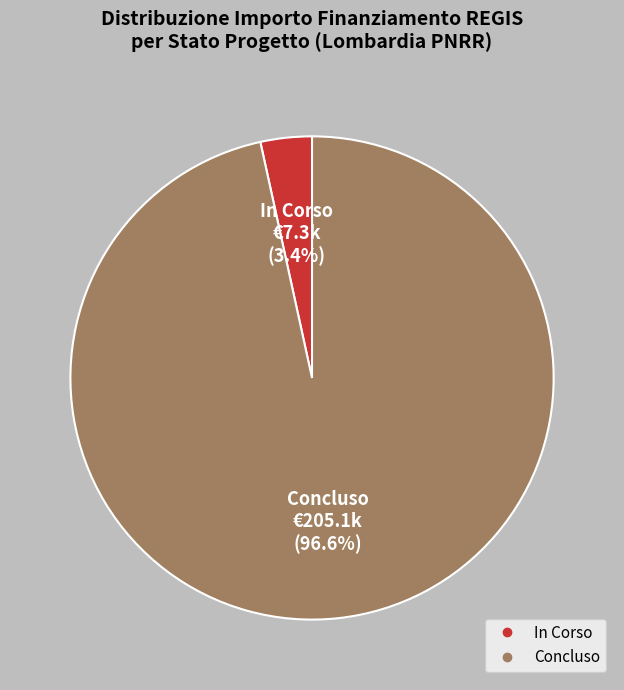

Combined, do Concluso and In Corso account for over 50%?

Yes